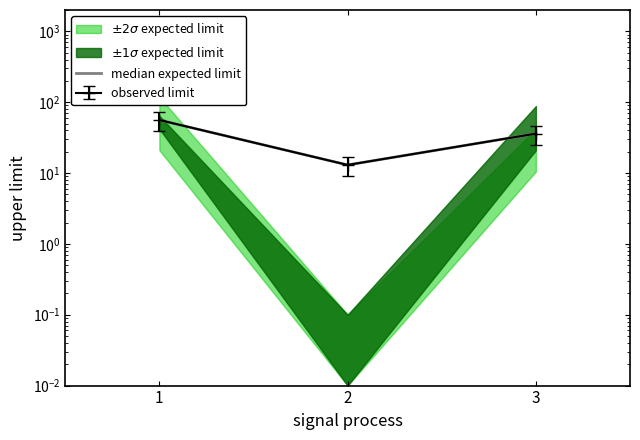

What is the sum of the values at 3 and 1?

92